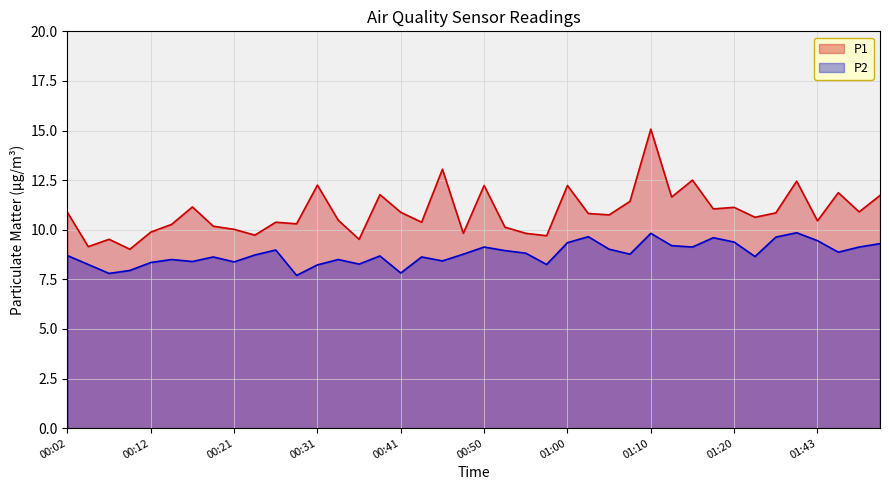

Reading left to right, what are all the values shown in this chart?

P1: 10.9	9.2	9.5	9.0	9.9	10.3	11.2	10.2	10.0	9.7	10.4	10.3	12.2	10.5	9.5	11.8	10.9	10.4	13.1	9.8	12.2	10.1	9.8	9.7	12.2	10.8	10.8	11.4	15.1	11.7	12.5	11.1	11.1	10.6	10.8	12.4	10.4	11.9	10.9	11.7
P2: 8.7	8.2	7.8	8.0	8.3	8.5	8.4	8.6	8.4	8.7	9.0	7.7	8.2	8.5	8.3	8.7	7.8	8.6	8.4	8.8	9.1	8.9	8.8	8.2	9.3	9.7	9.0	8.8	9.8	9.2	9.1	9.6	9.4	8.7	9.6	9.8	9.4	8.9	9.1	9.3